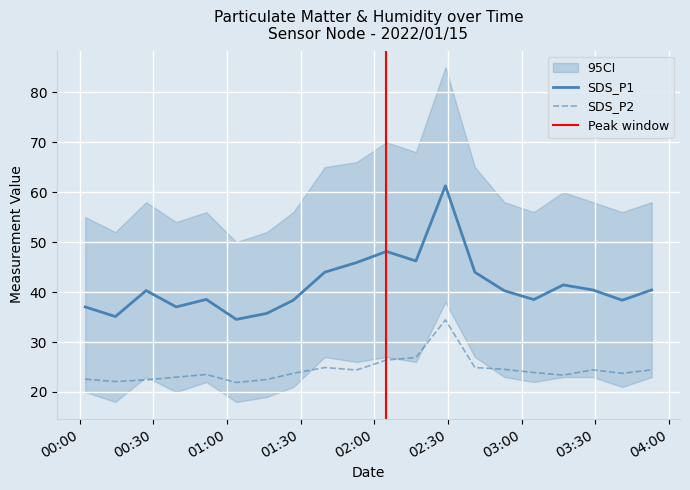

What position from the left is 2022/01/15 02:41:00?

14